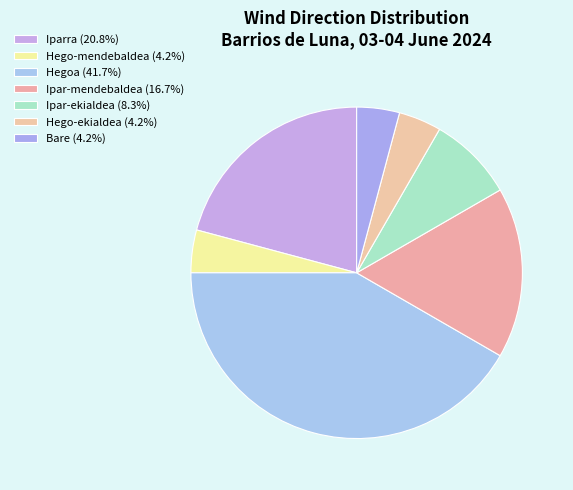

True or false: Hegoa accounts for 42% of the total.

True